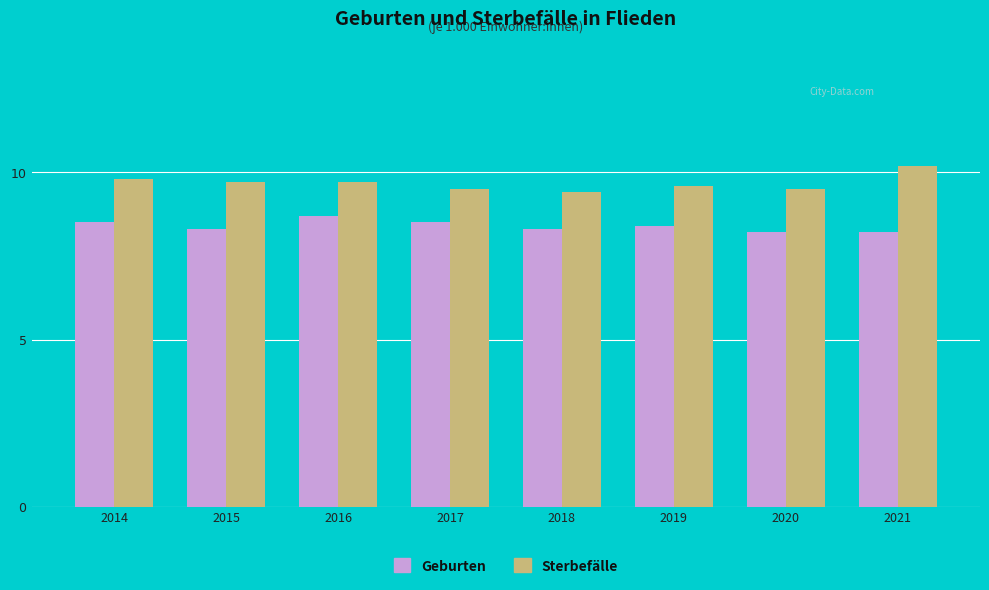

Reading left to right, extract all data points from this chart.

Geburten: 8.5	8.3	8.7	8.5	8.3	8.4	8.2	8.2
Sterbefälle: 9.8	9.7	9.7	9.5	9.4	9.6	9.5	10.2